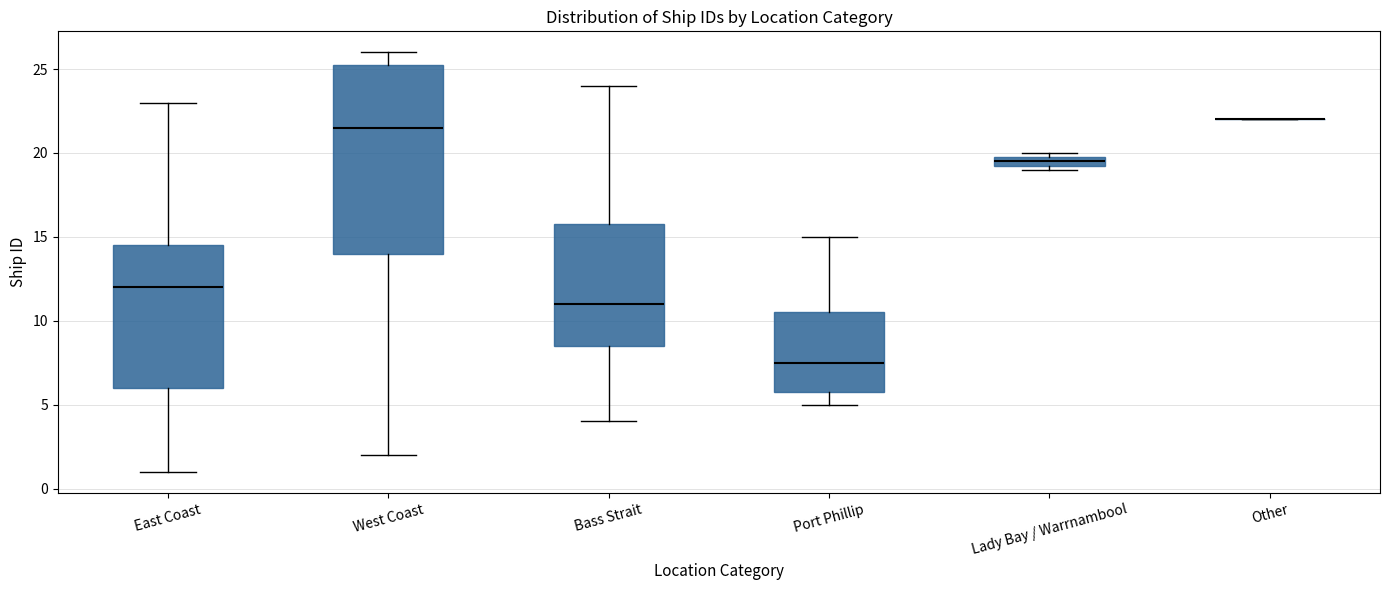

Comparing the boxes themselves (not the whiskers), which one is the tallest?

West Coast